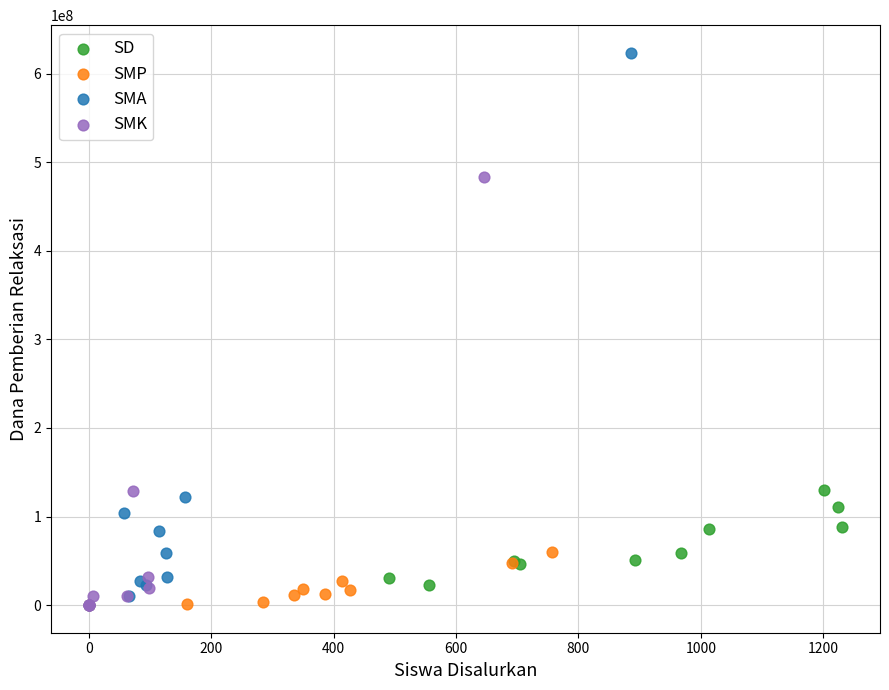

Which series has the widest spread of Y values?

SMA